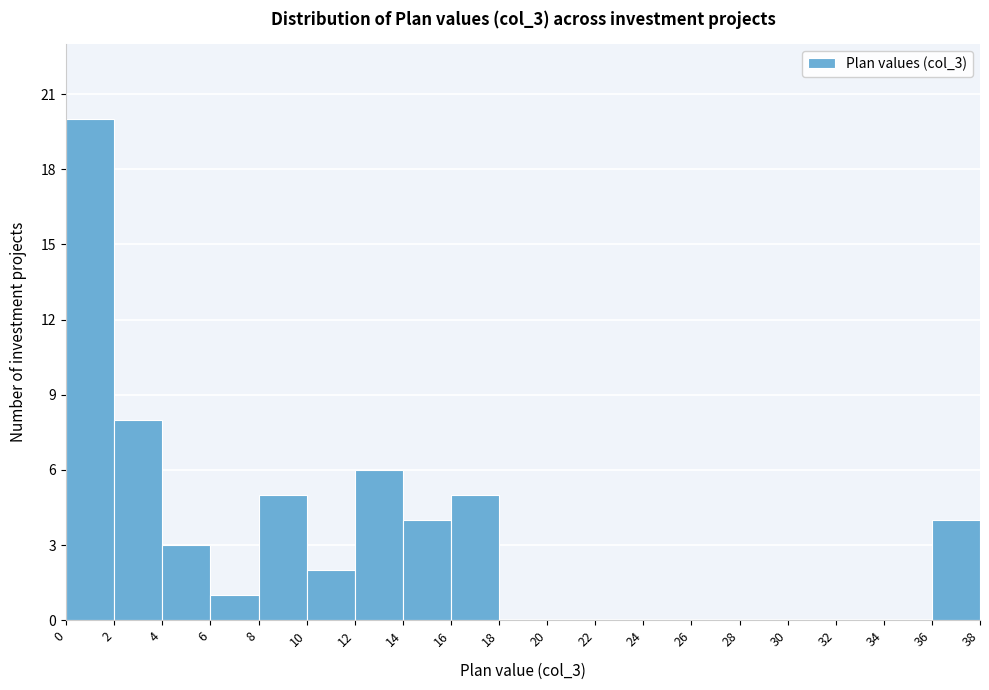

Which range on the x-axis has the tallest bar?

0 to 2